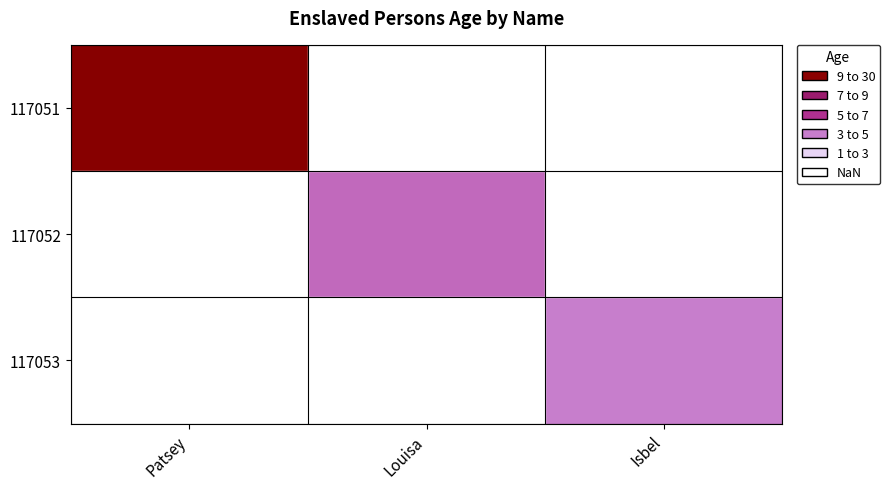

The value of 117051 at Patsey is 9.1. True or false?

False